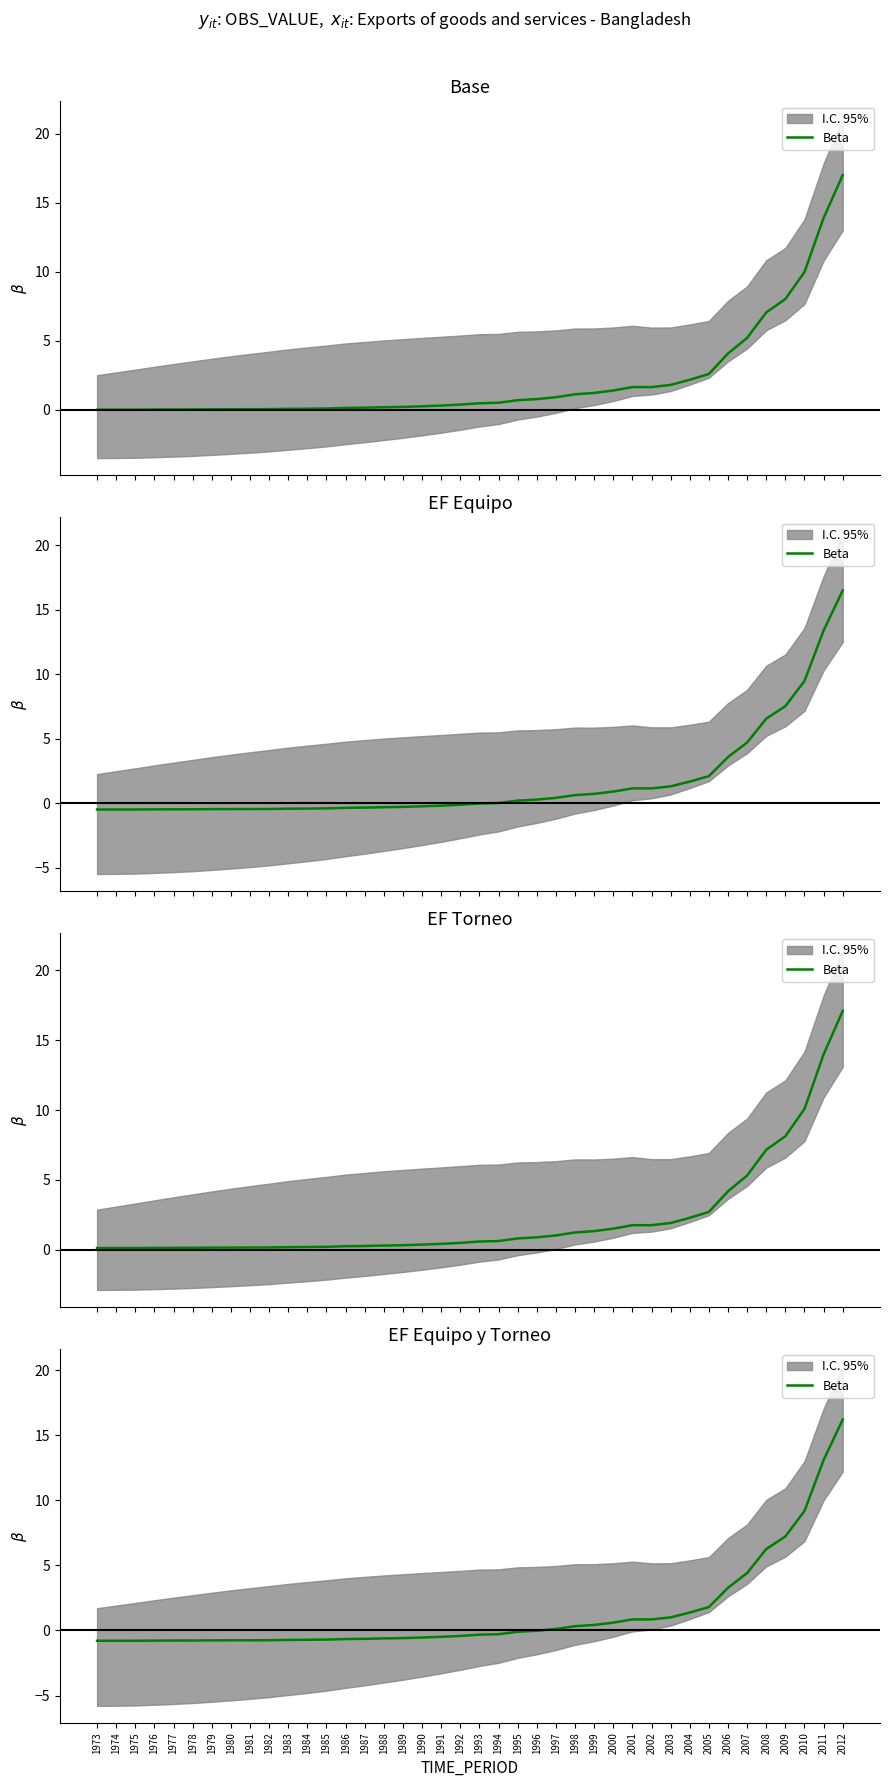

What is the difference between the second highest and second lowest values?

13.9